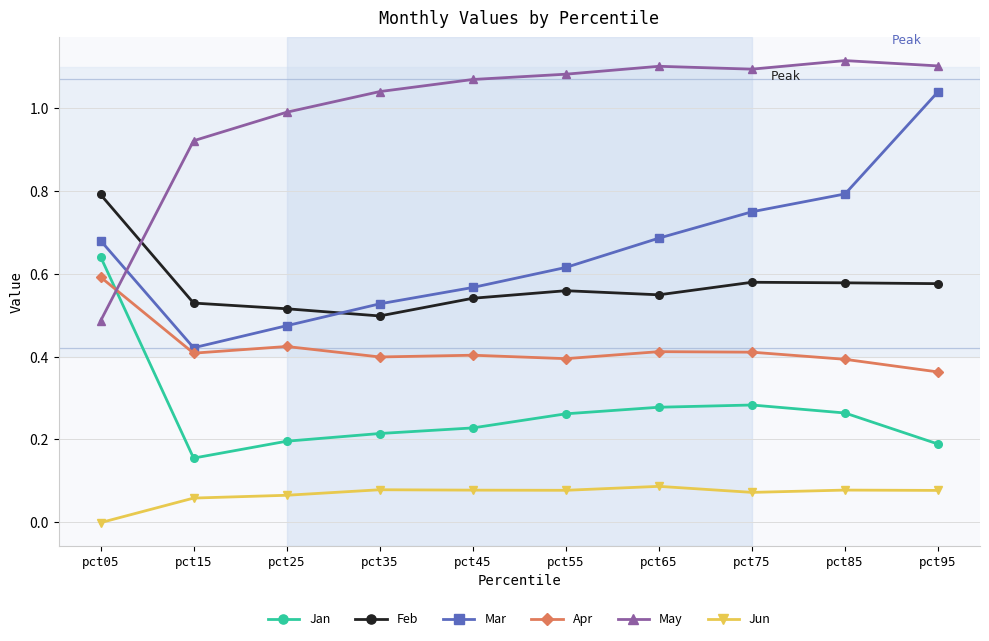

At which category is the sum across all series the highest?

pct95